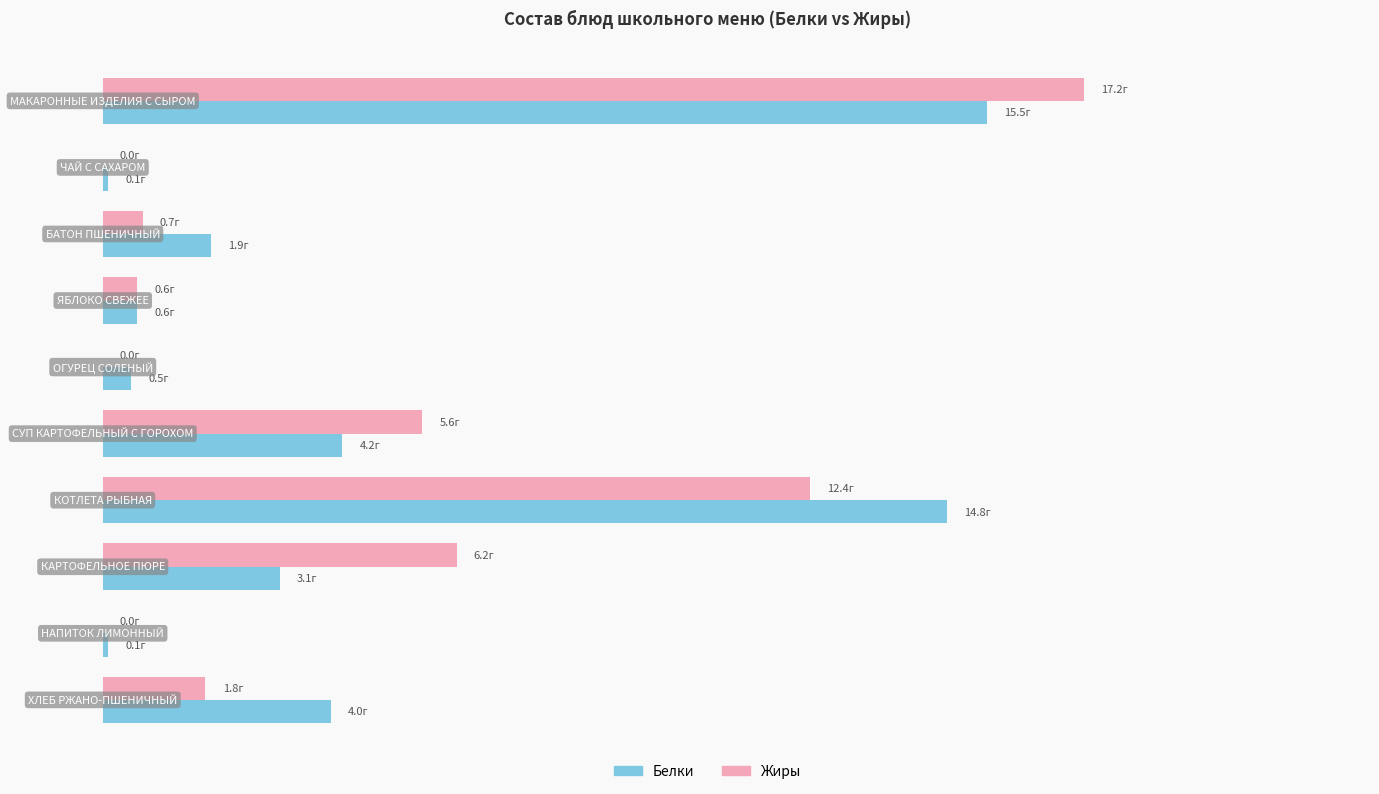

What are all the series names shown in the legend?

Белки, Жиры